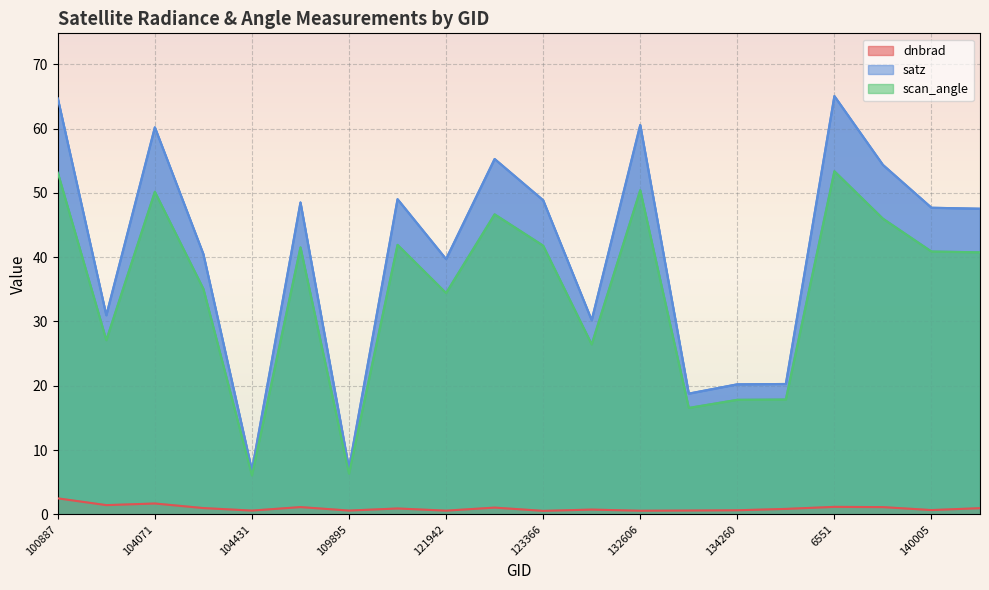

What position from the left is 134260?

15